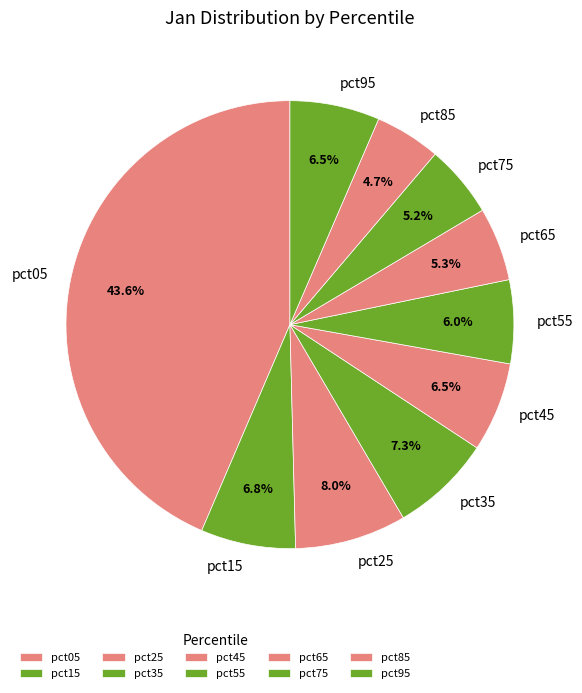

Count the number of slices in the pie.

10